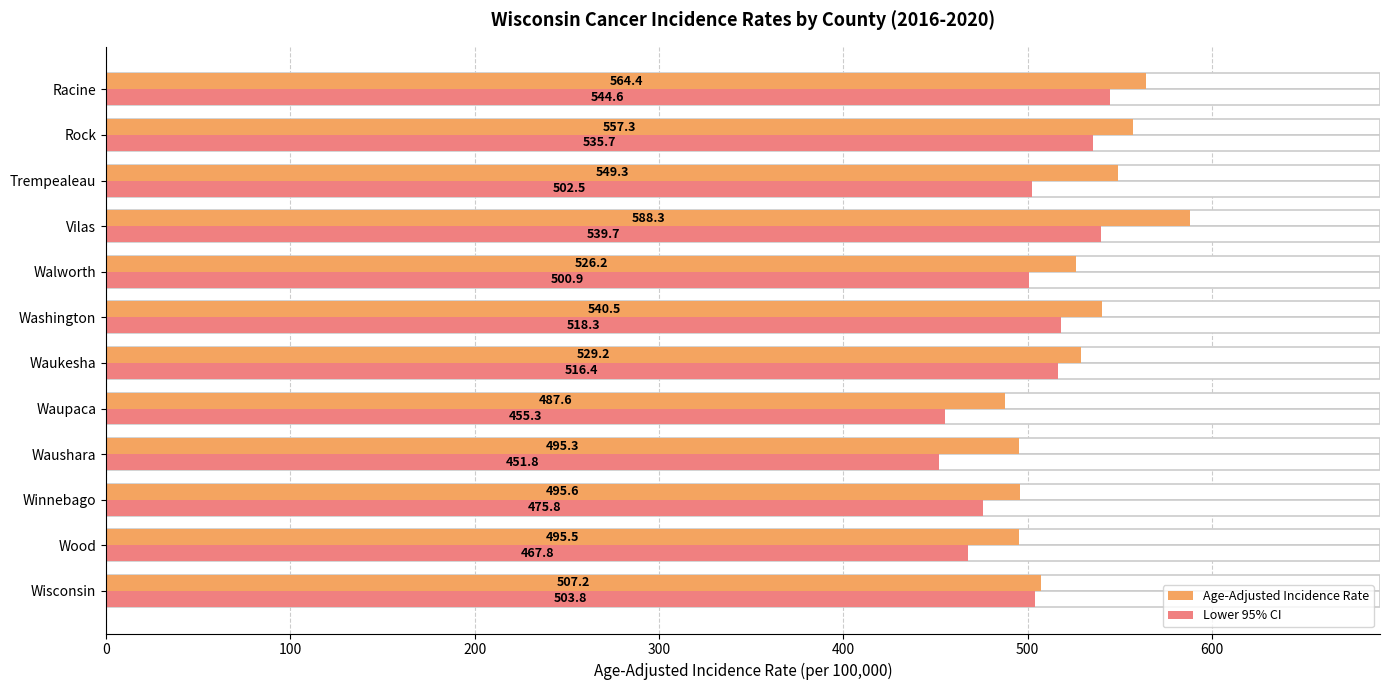

How many values in the Lower 95% CI series are below 503?

6